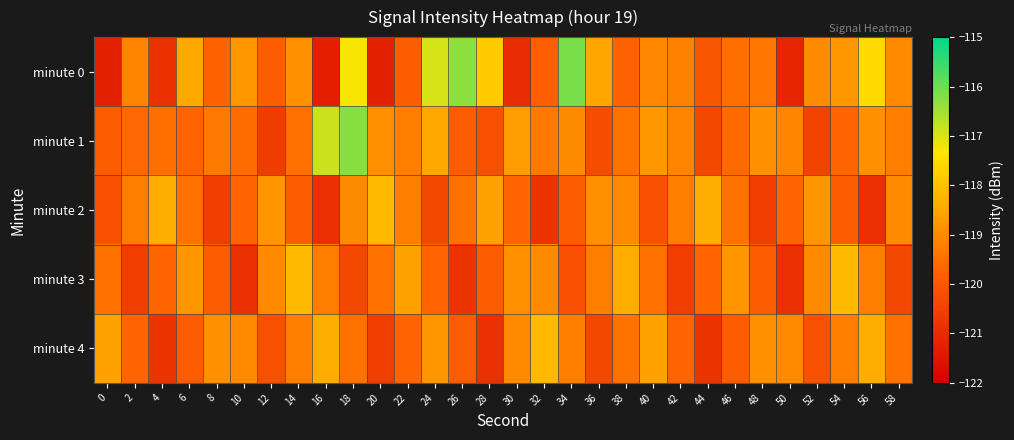

Reading left to right, list all the values displayed in this chart.

minute 0: 0=-121.2	2=-119.1	4=-120.9	6=-118.5	8=-119.7	10=-118.8	12=-119.8	14=-118.9	16=-121.3	18=-117.3	20=-121.2	22=-119.8	24=-116.9	26=-116.3	28=-117.8	30=-121.0	32=-119.8	34=-116.1	36=-118.5	38=-119.8	40=-119.0	42=-119.1	44=-120.0	46=-119.5	48=-119.4	50=-121.1	52=-119.0	54=-118.7	56=-117.5	58=-119.0
minute 1: 0=-119.8	2=-119.6	4=-119.5	6=-119.7	8=-119.3	10=-119.6	12=-120.6	14=-119.5	16=-116.8	18=-116.2	20=-118.9	22=-119.2	24=-118.5	26=-119.9	28=-120.1	30=-118.7	32=-119.3	34=-119.0	36=-120.2	38=-119.5	40=-118.8	42=-119.1	44=-120.3	46=-119.6	48=-118.9	50=-119.1	52=-120.5	54=-119.7	56=-118.9	58=-119.2
minute 2: 0=-120.1	2=-119.2	4=-118.3	6=-119.5	8=-120.6	10=-119.7	12=-118.8	14=-119.9	16=-120.9	18=-119.0	20=-118.1	22=-119.2	24=-120.3	26=-119.5	28=-118.6	30=-119.7	32=-120.8	34=-119.9	36=-118.9	38=-119.0	40=-120.1	42=-119.2	44=-118.3	46=-119.5	48=-120.6	50=-119.7	52=-118.8	54=-119.9	56=-120.9	58=-119.0
minute 3: 0=-119.5	2=-120.6	4=-119.7	6=-118.8	8=-119.9	10=-120.9	12=-119.0	14=-118.1	16=-119.2	18=-120.3	20=-119.5	22=-118.6	24=-119.7	26=-120.8	28=-119.9	30=-118.9	32=-119.0	34=-120.1	36=-119.2	38=-118.3	40=-119.5	42=-120.6	44=-119.7	46=-118.8	48=-119.9	50=-120.9	52=-119.0	54=-118.1	56=-119.2	58=-120.3
minute 4: 0=-118.6	2=-119.7	4=-120.8	6=-119.9	8=-118.9	10=-119.0	12=-120.1	14=-119.2	16=-118.3	18=-119.5	20=-120.6	22=-119.7	24=-118.8	26=-119.9	28=-120.9	30=-119.0	32=-118.1	34=-119.2	36=-120.3	38=-119.5	40=-118.6	42=-119.7	44=-120.8	46=-119.9	48=-118.9	50=-119.0	52=-120.1	54=-119.2	56=-118.3	58=-119.5